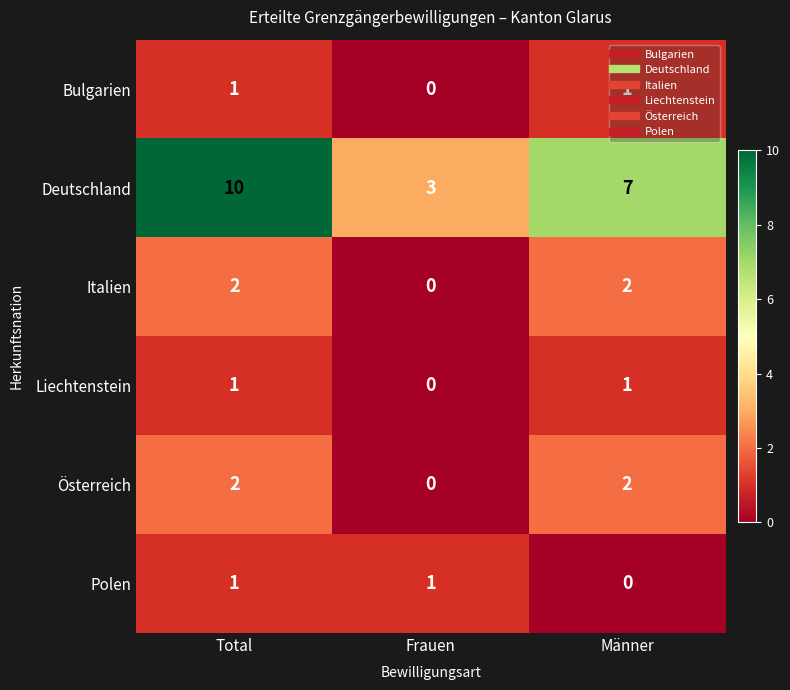

How many data points does each series have?

3